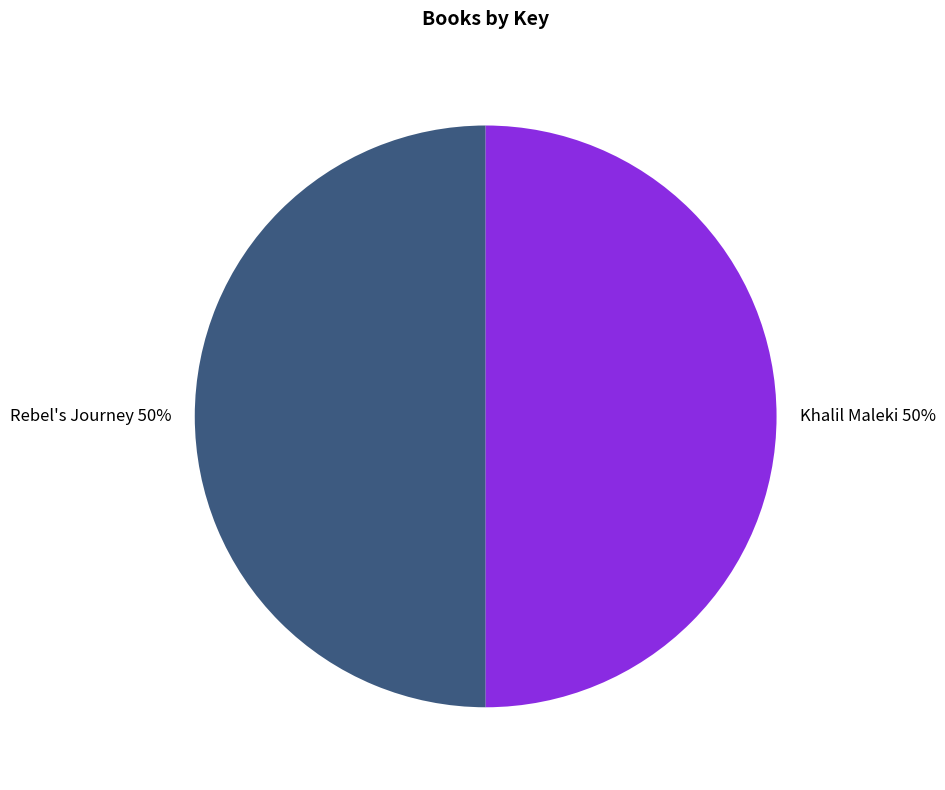

True or false: Khalil Maleki accounts for 50% of the total.

True